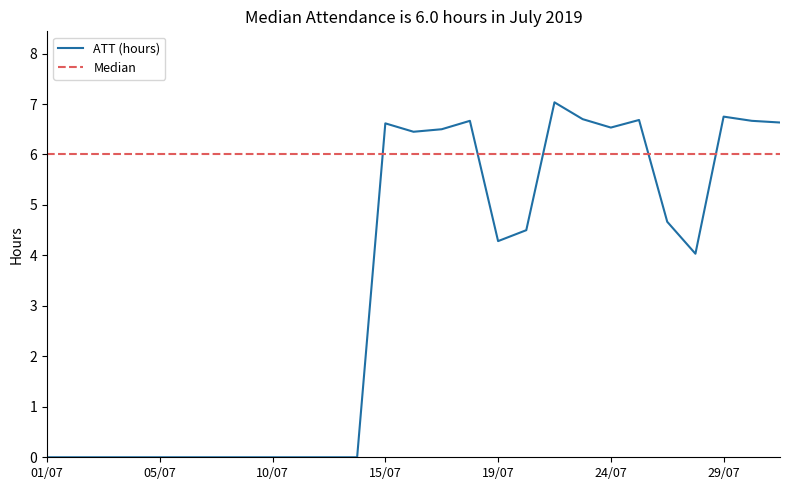

What is the sum of all values?

90.7